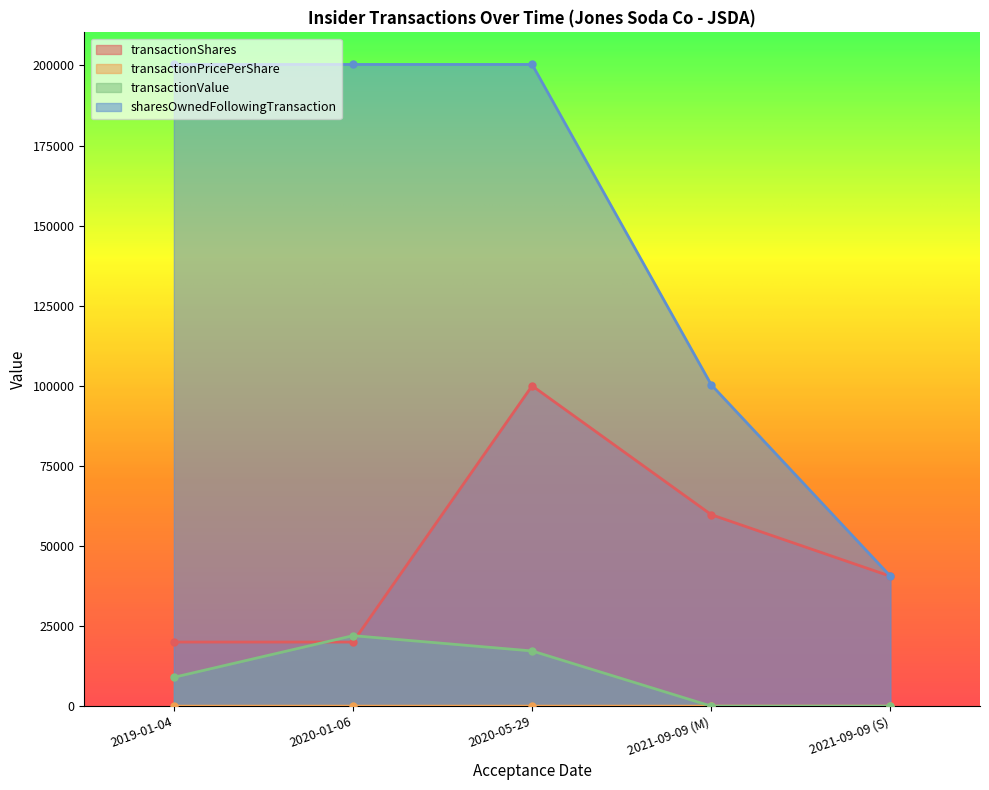

Count the sharesOwnedFollowingTransaction values in the range 100301 to 200301.

4